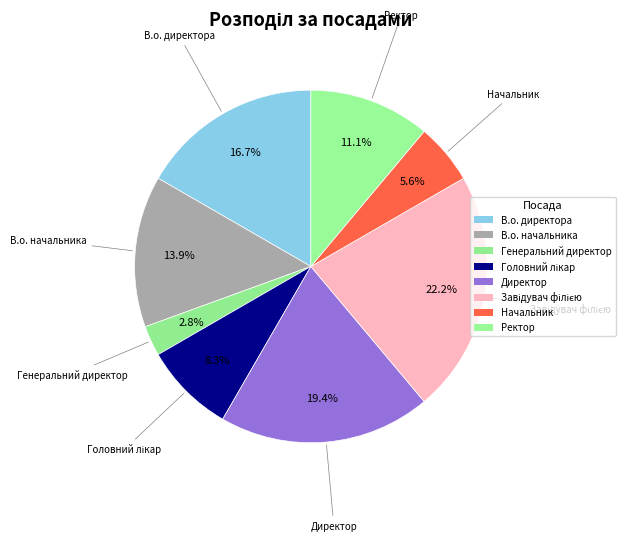

How many segments does this pie chart have?

8